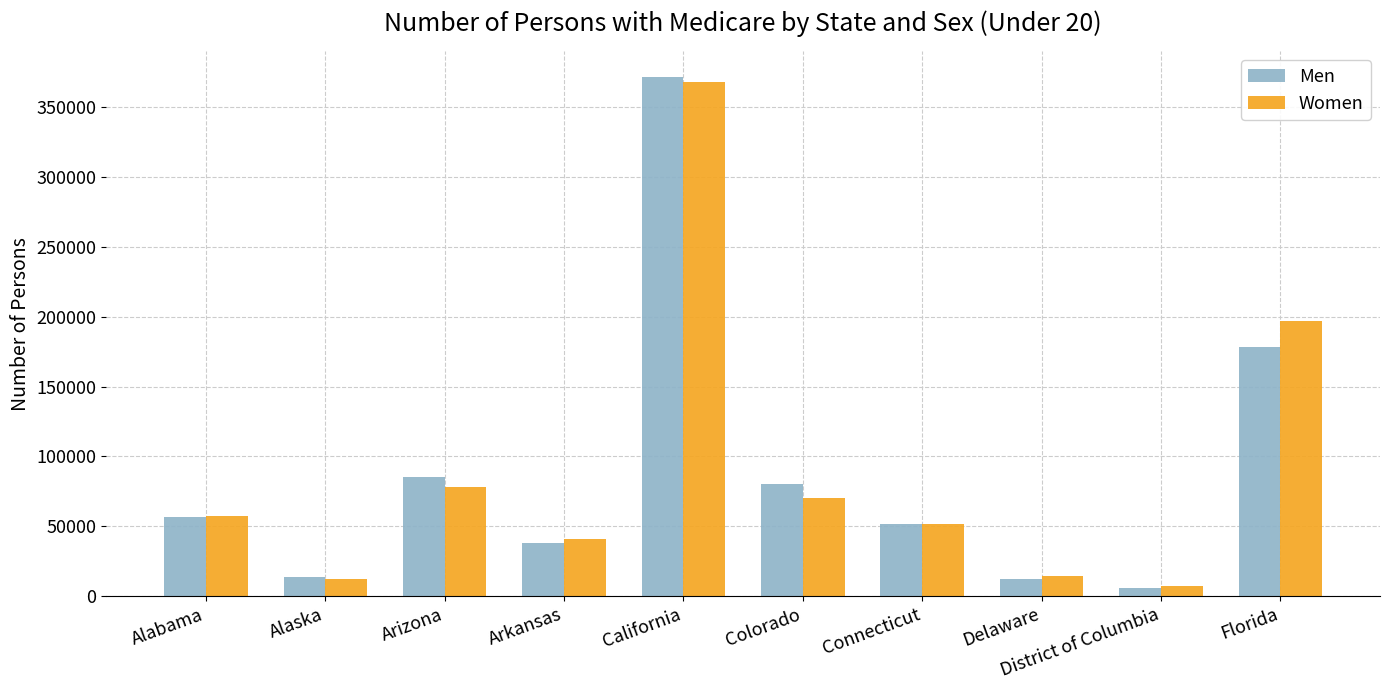

What is the value of the Men bar at the 2nd from the left?

14028